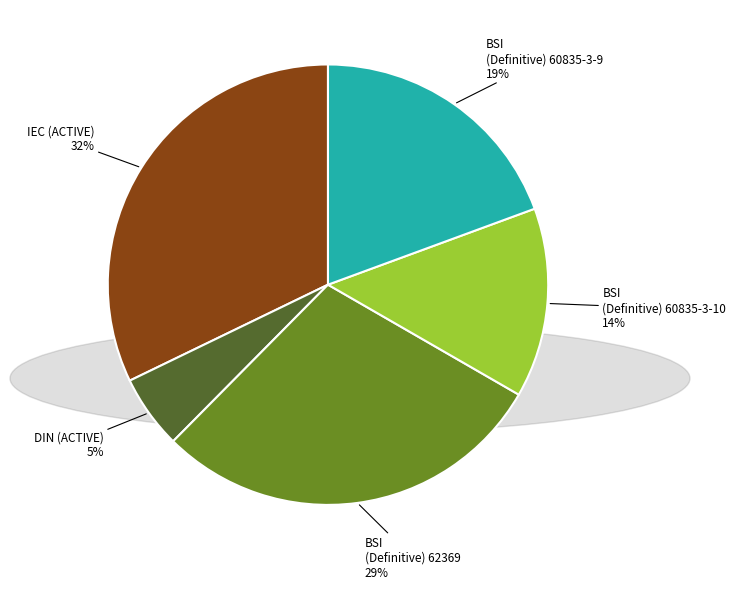

To the nearest percent, what is the average slice percentage?

20%